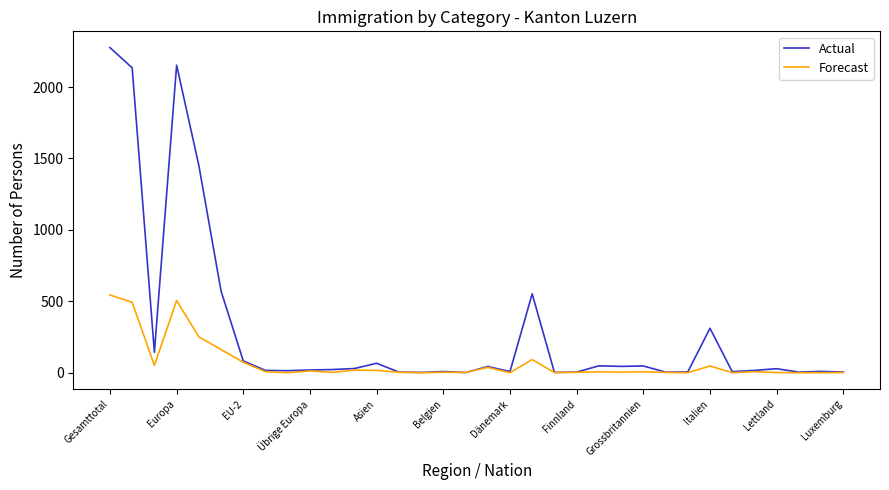

Rank the series by their average value, from lowest to highest.

Forecast, Actual